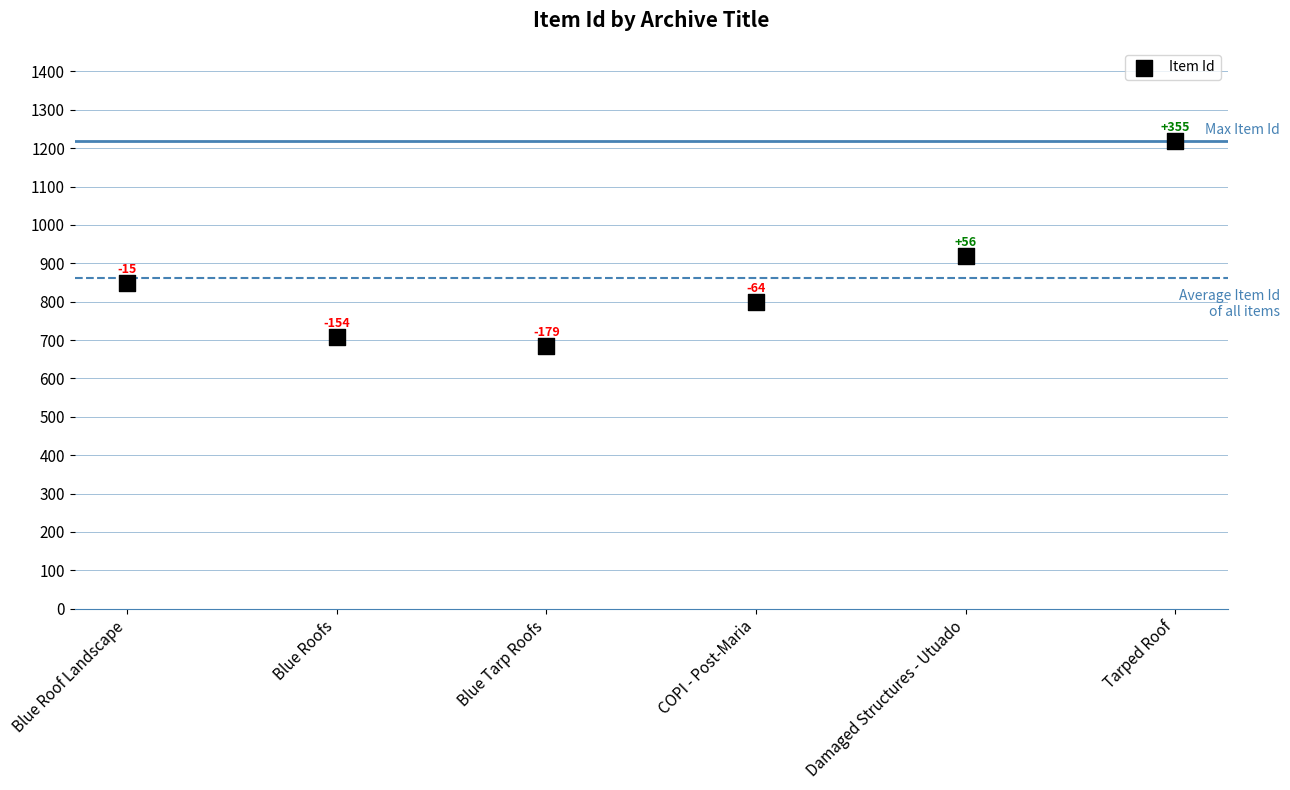

What Y value in the scatter plot is closest to 951?

919